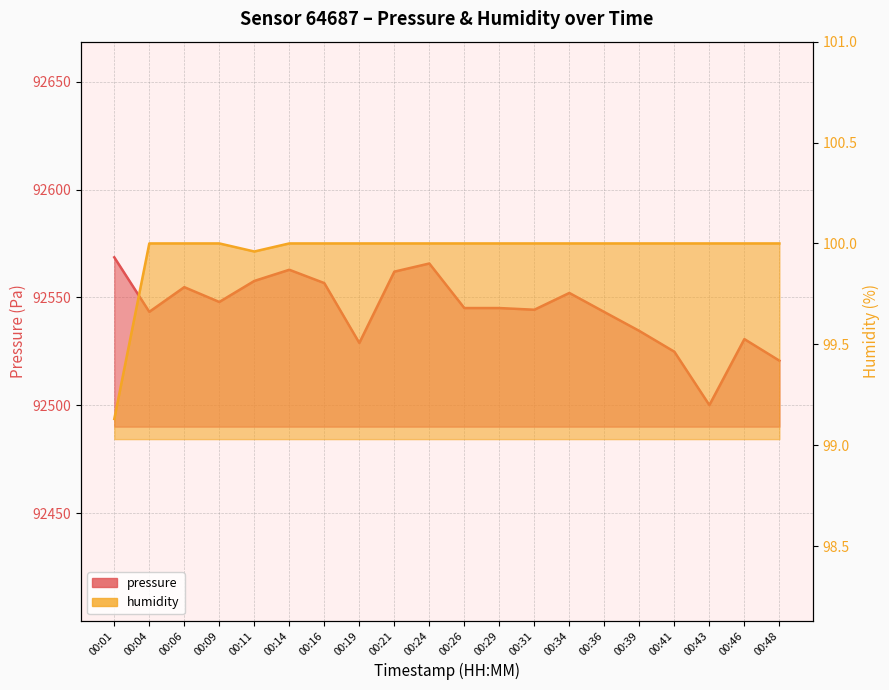

The pressure series shows 45463.5 at 00:04. True or false?

False